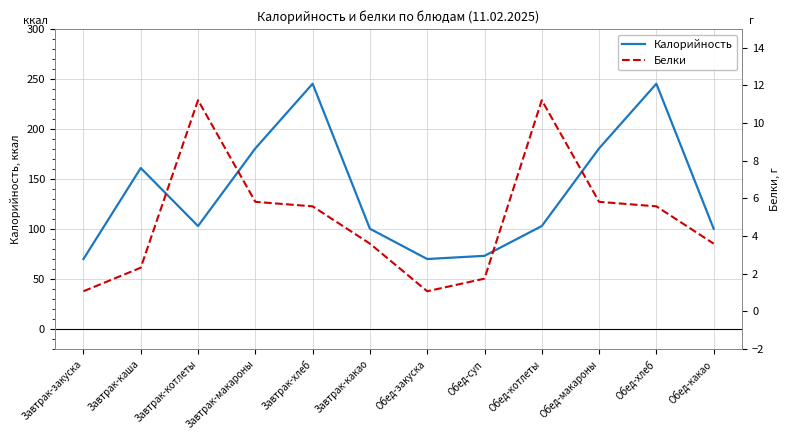

Which series has the largest range (max minus min)?

Калорийность